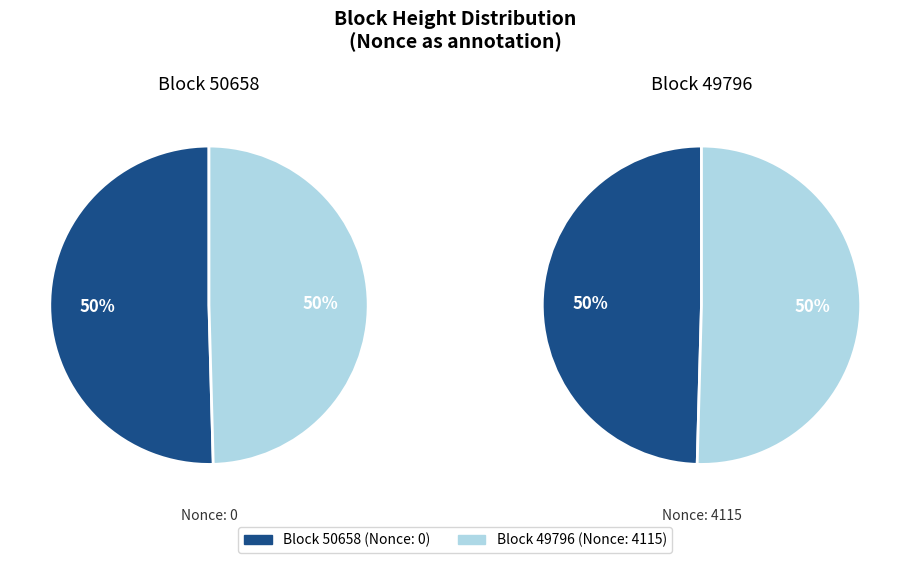

What is the smallest slice in the pie chart?

49796